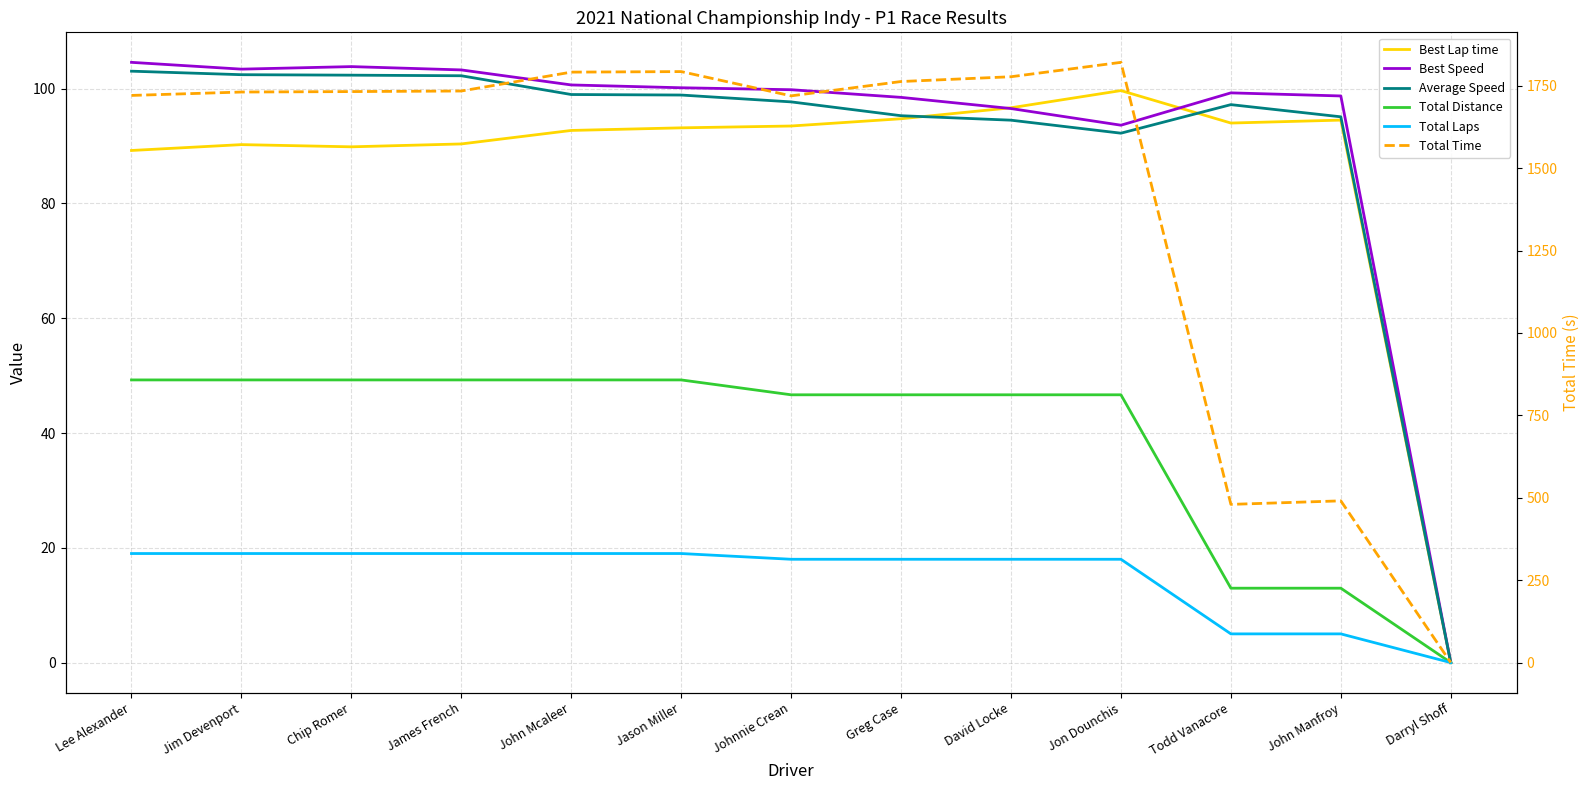

At which category does Best Lap time reach its first local peak?

Jim Devenport